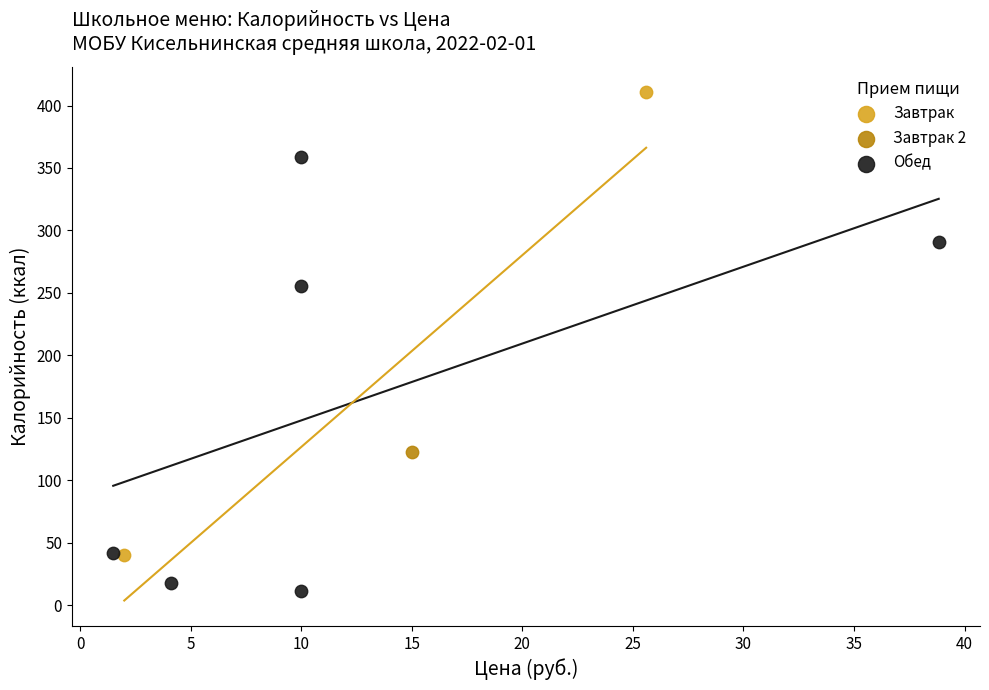

Which series reaches the minimum Y coordinate?

Обед